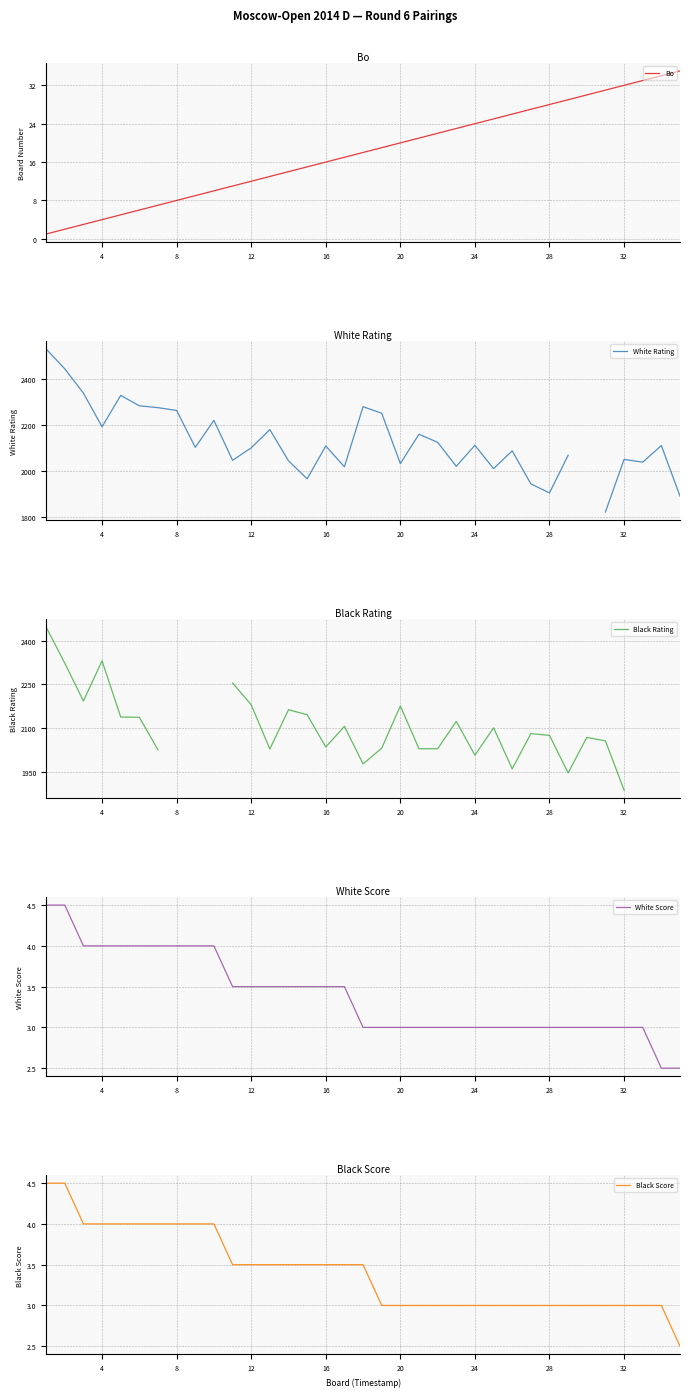

True or false: Bo has a value of 37 at 28.

False